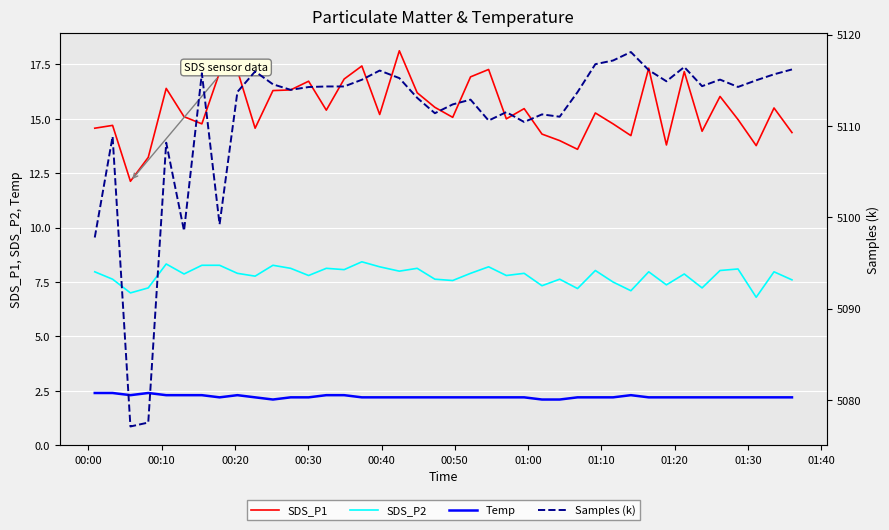

True or false: SDS_P2 and Temp intersect in this chart.

False